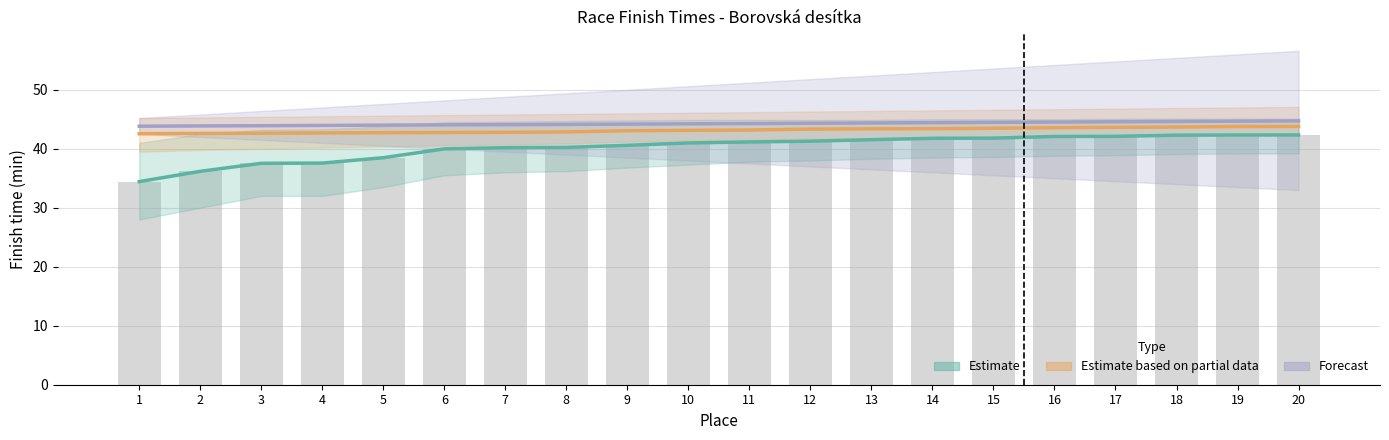

List the series in order of their peak value, highest first.

Forecast, Estimate based on partial data, Estimate